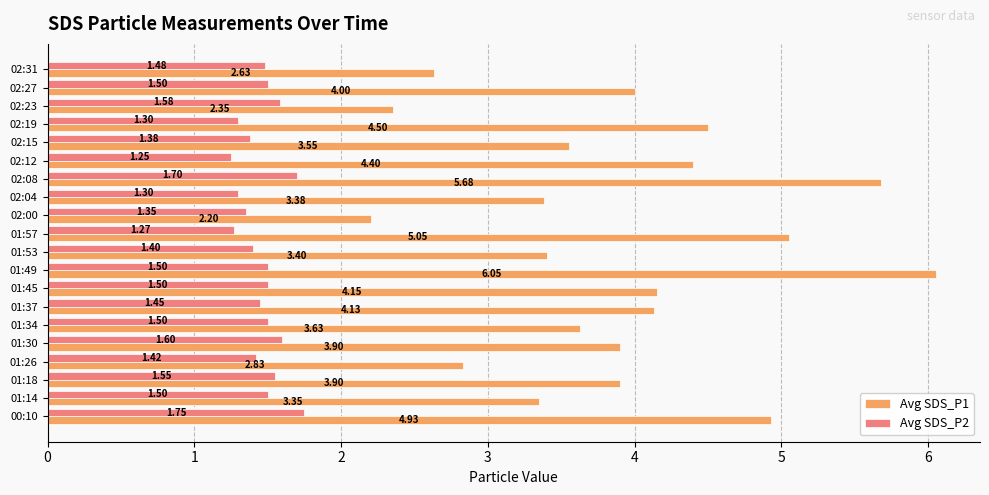

What is the average value of the Avg SDS_P2 series?

1.5